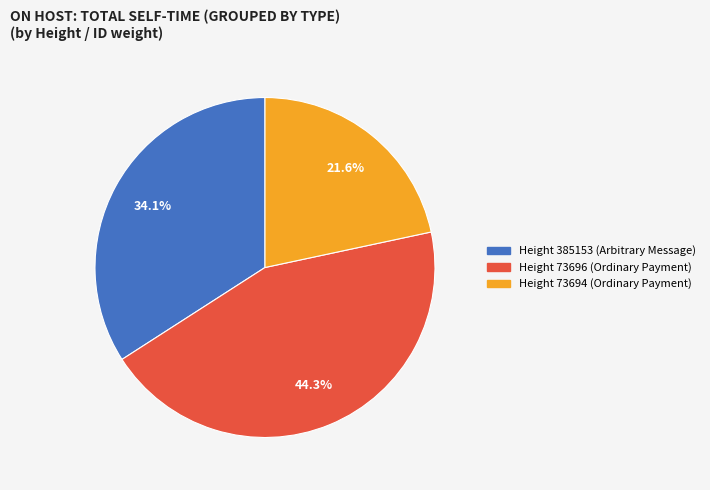

How many slices are in this pie chart?

3